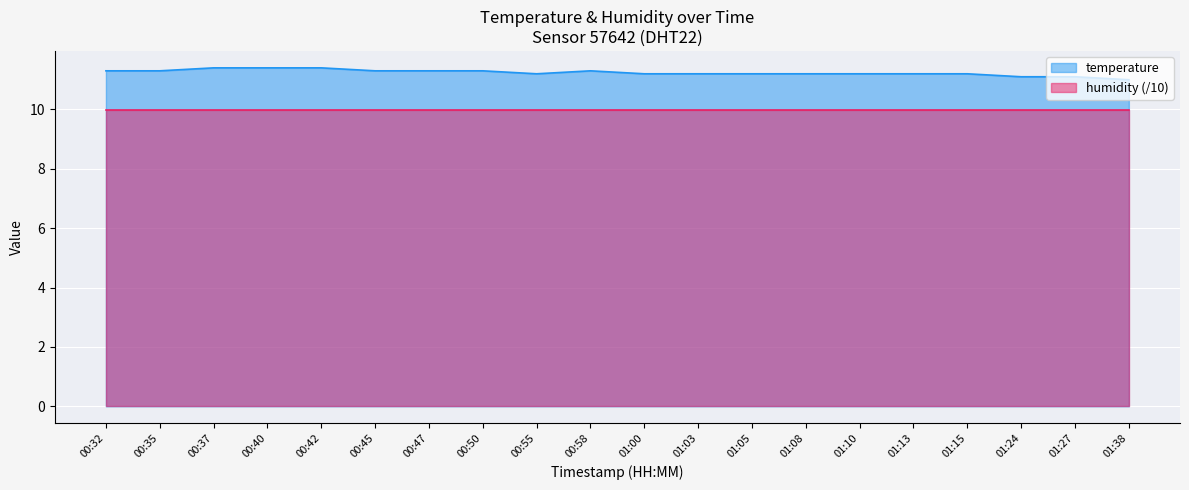

What is the label of the 2nd point from the left?

00:35